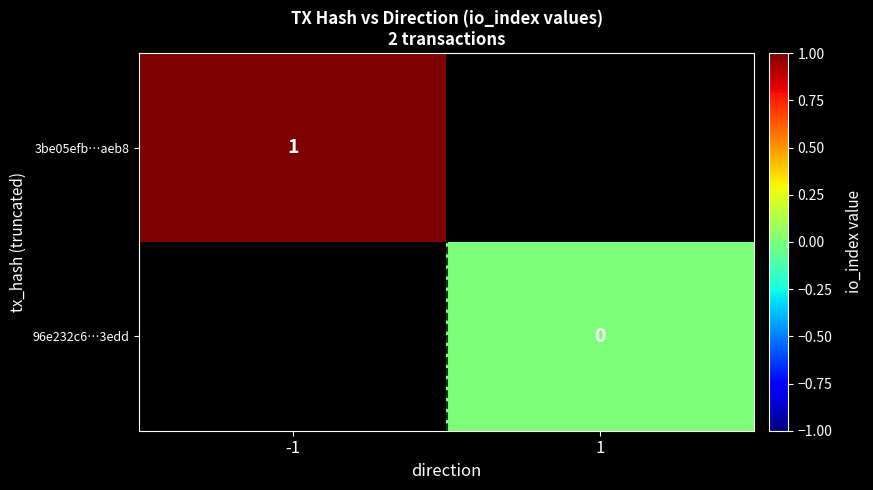

Is it true that 3be05efb…aeb8 equals 1 at -1?

True